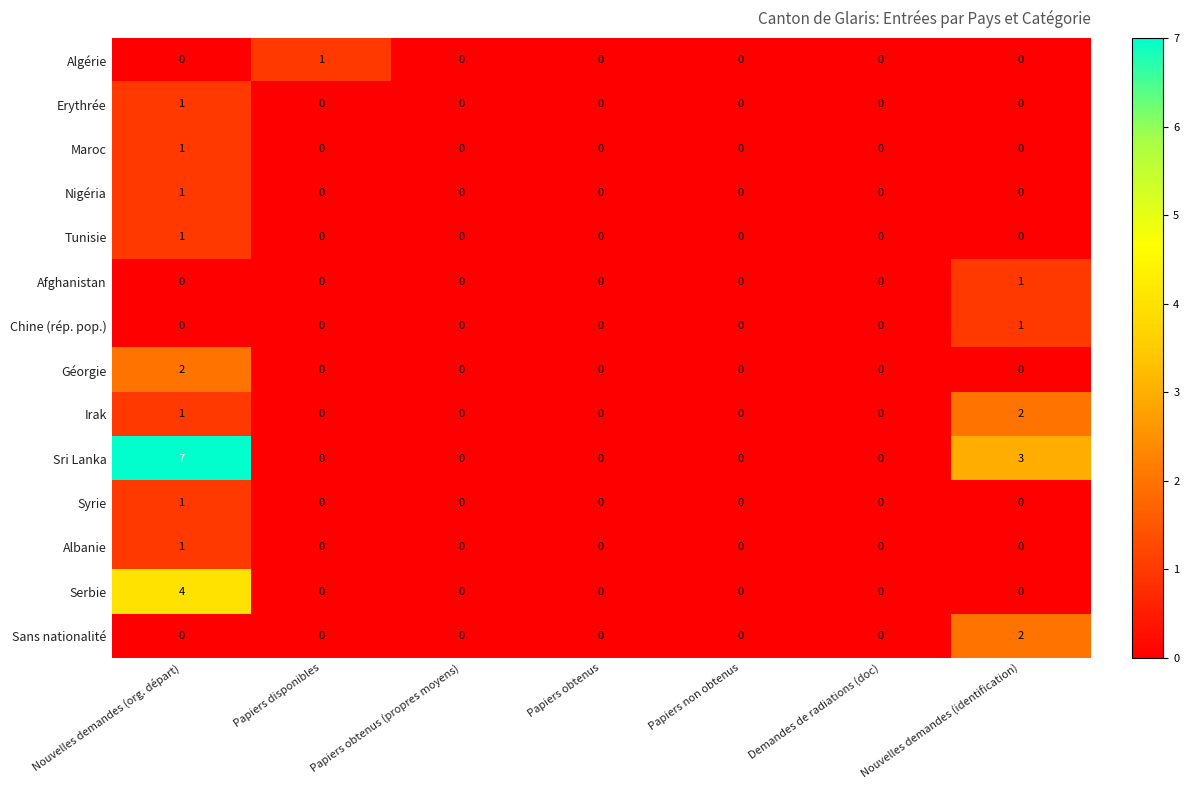

True or false: Sans nationalité has a value of 0 at Nouvelles demandes (org. départ).

True